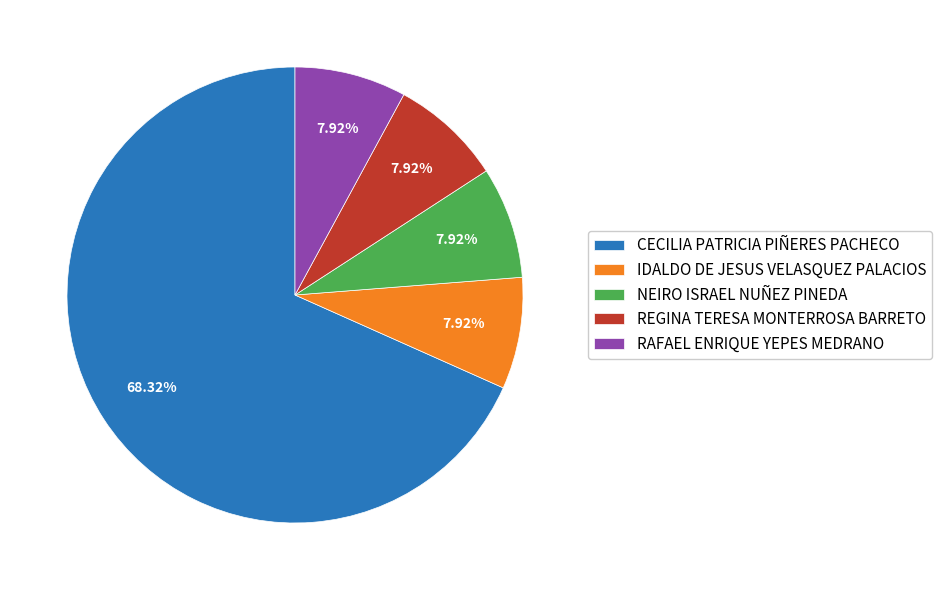

Do NEIRO ISRAEL NUÑEZ PINEDA and REGINA TERESA MONTERROSA BARRETO together represent more than half of the pie?

No